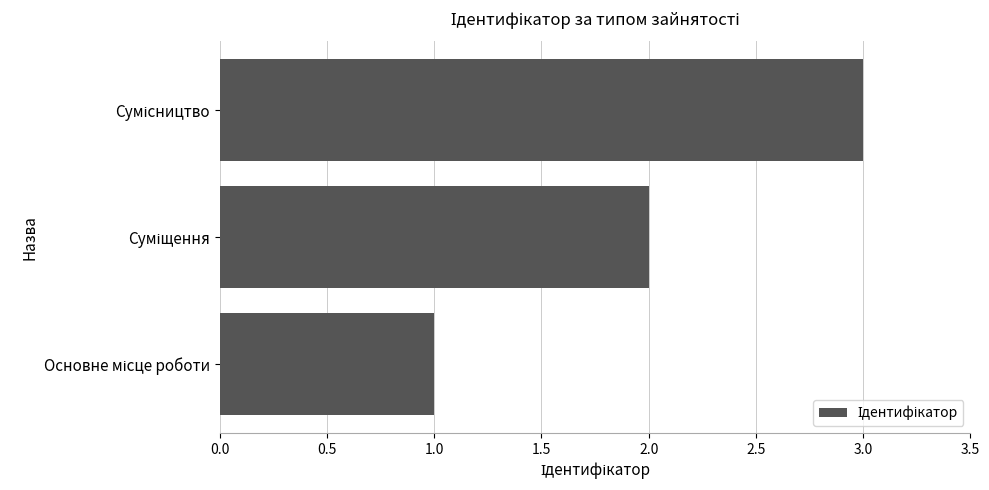

What is the sum of all values?

6